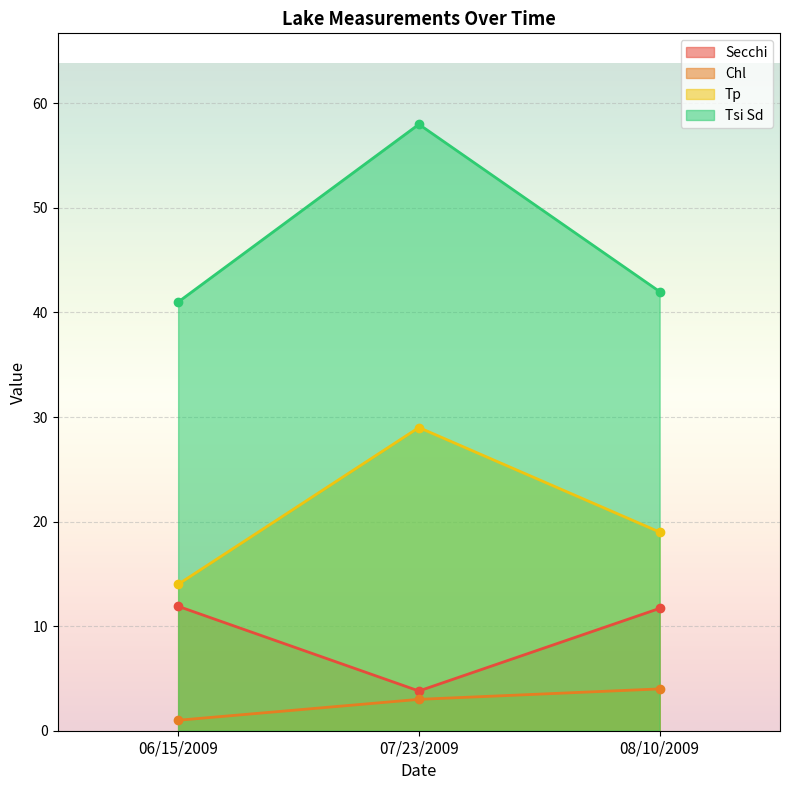

At which label is Secchi closest to 7?

07/23/2009